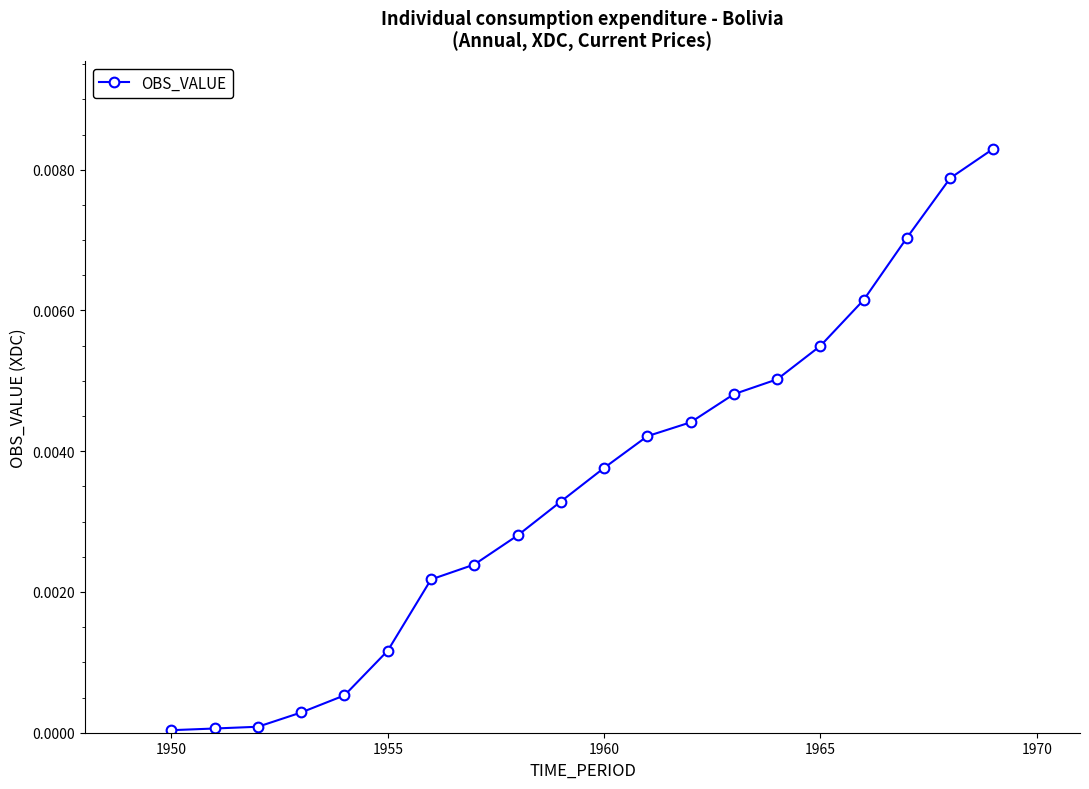

How many series are shown in this chart?

1